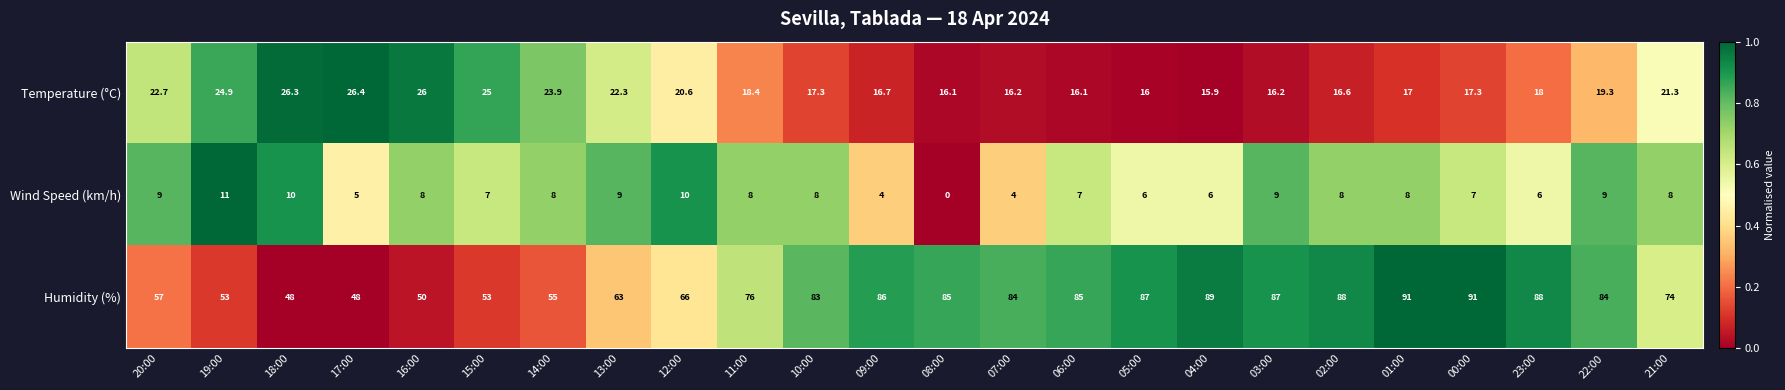

The value of Wind Speed (km/h) at 23:00 is 3.2. True or false?

False